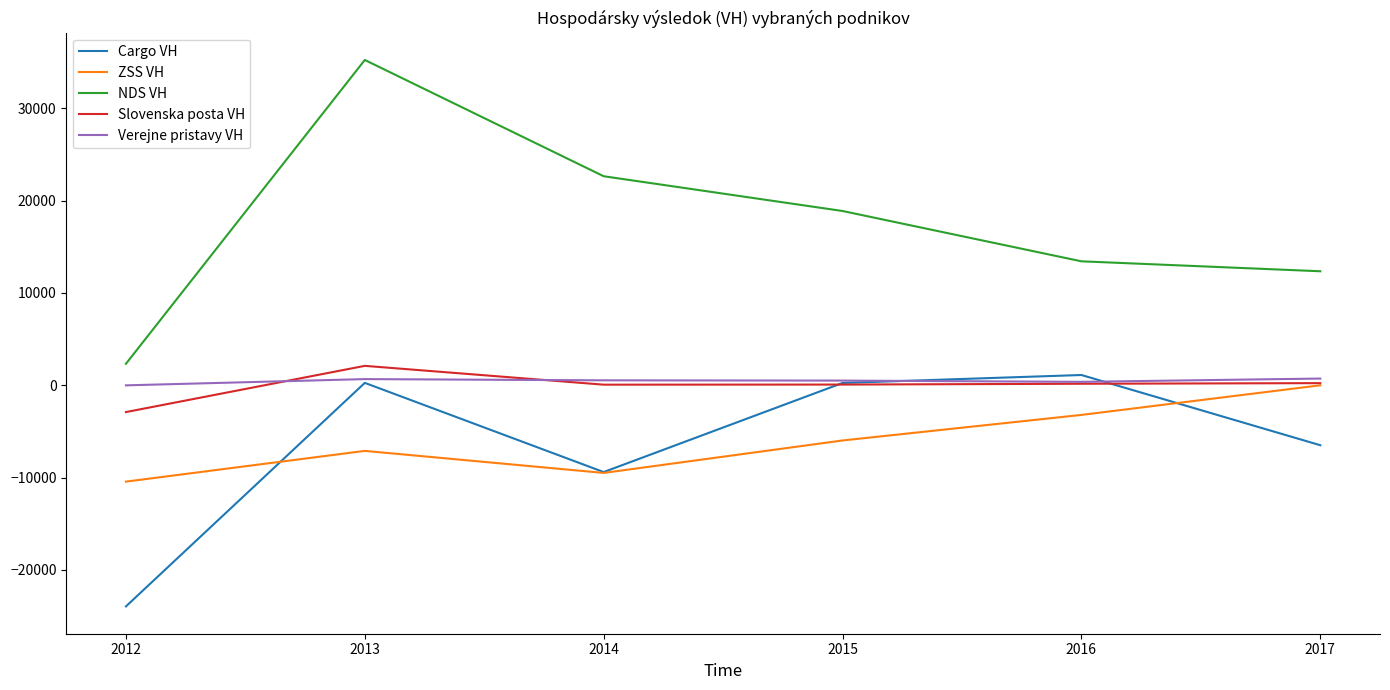

How many values in the NDS VH series are below 18877?

3